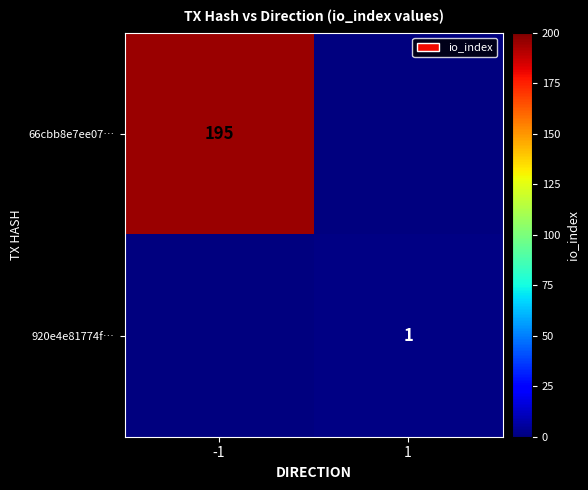

How many data points does each series have?

2